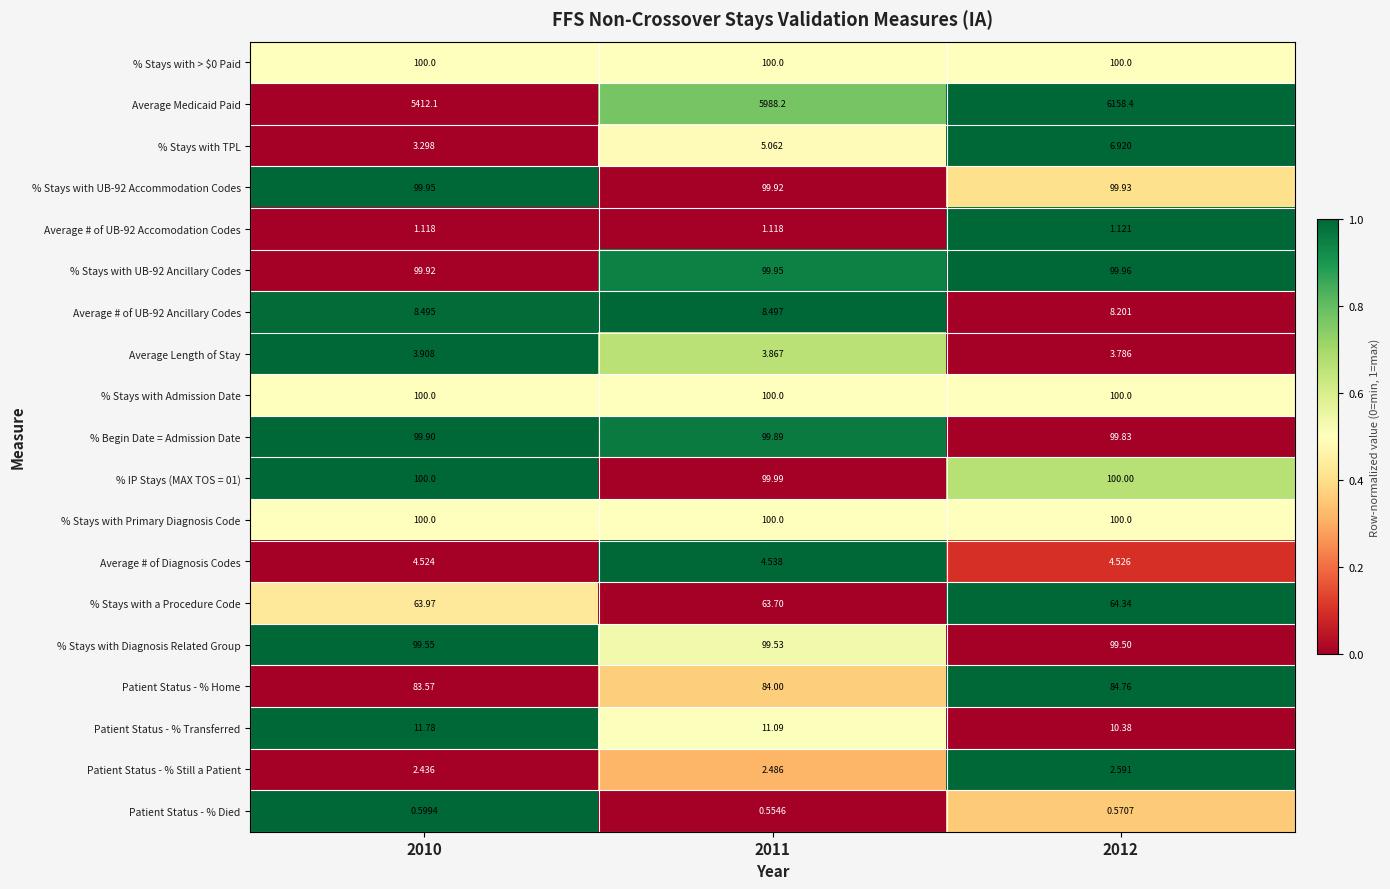

Which series changed the most between 2010 and 2012?

Average Medicaid Paid